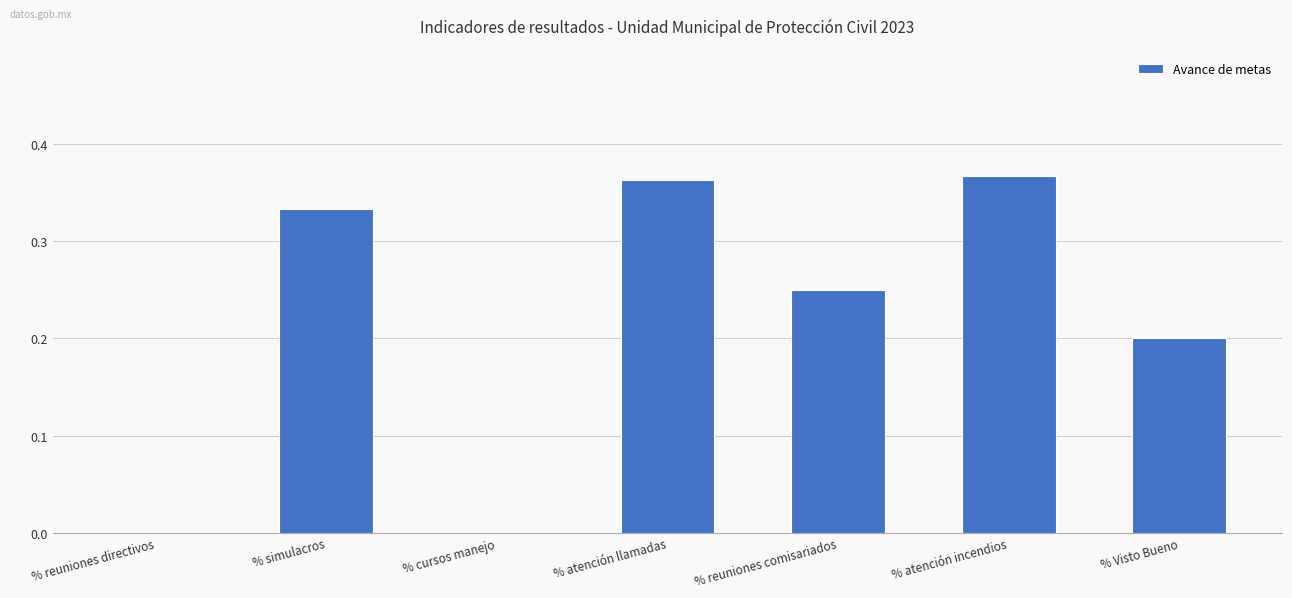

True or false: the data shows 0.2 at % reuniones directivos.

False